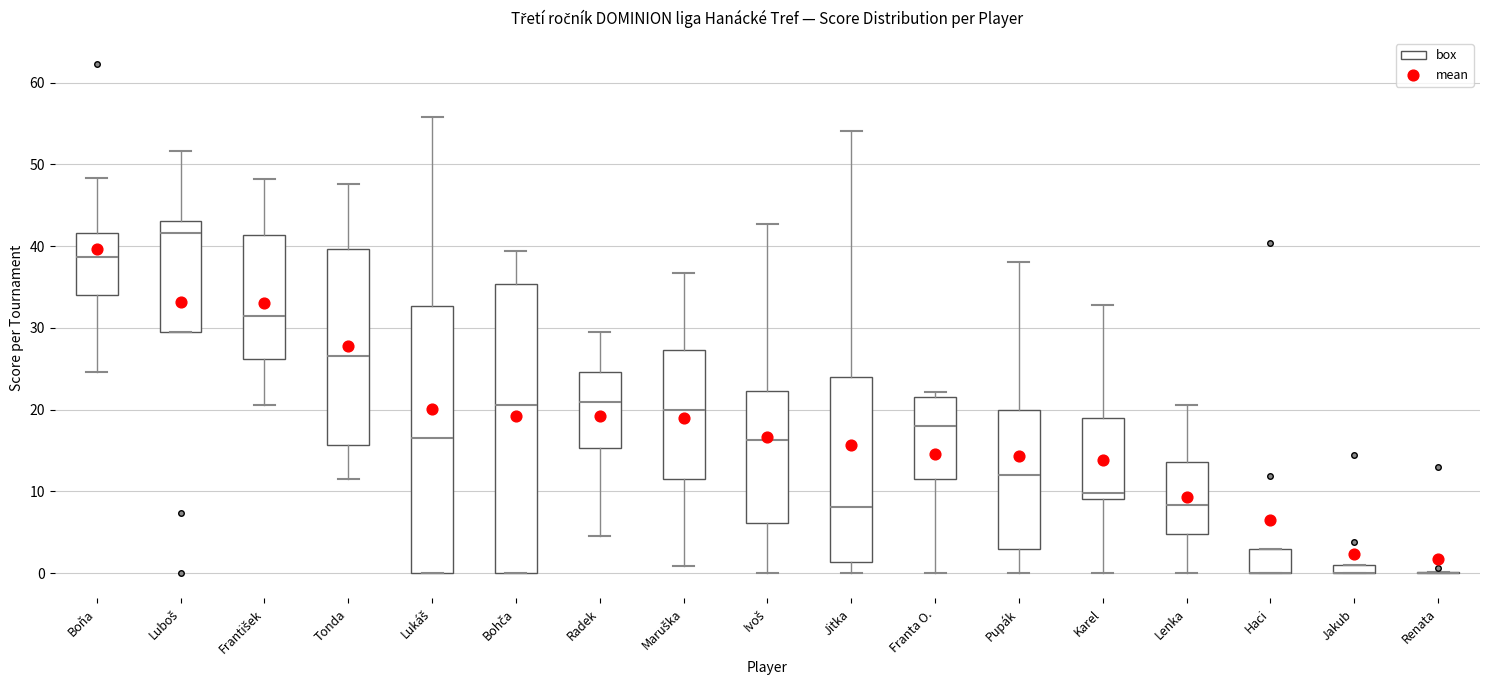

Where is the upper edge of the box for Bohča on the y-axis? The values are not printed on the chart, so give them approximately, as read against the axis.

35